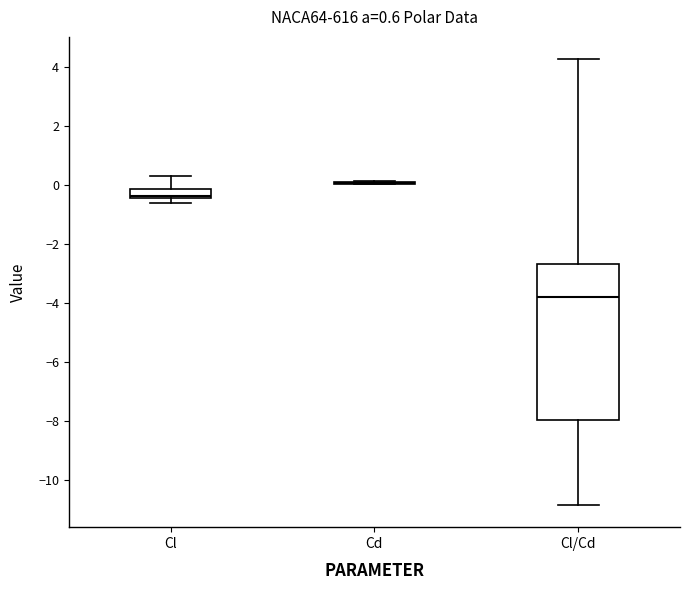

Comparing the boxes themselves (not the whiskers), which one is the tallest?

Cl/Cd